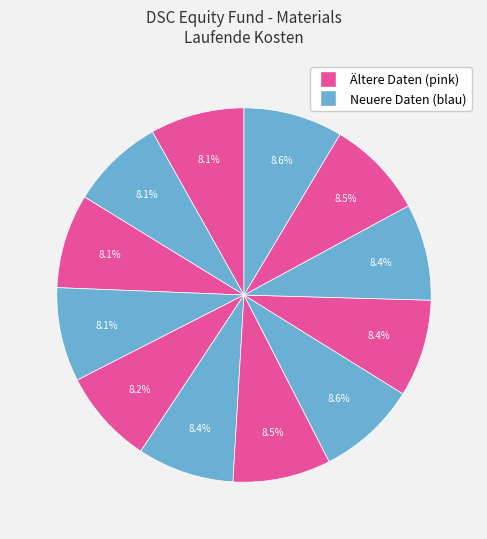

Count the number of slices in the pie.

12